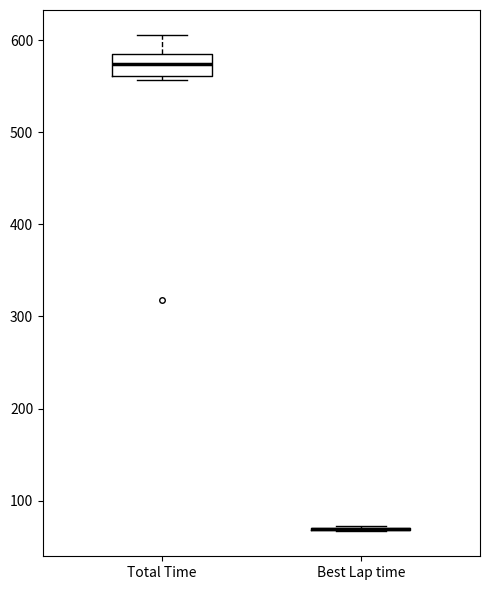

Reading left to right, read every box against the y-axis: the position of its median line, the range the box covers, and the ends of its whiskers. The values are not printed on the chart, so give them approximately, as read against the axis.

Total Time: median 570, box 560 to 590, whiskers 560 (just below the box's lower edge) to 610
Best Lap time: box collapsed to a line at 70, whiskers 70 to 70